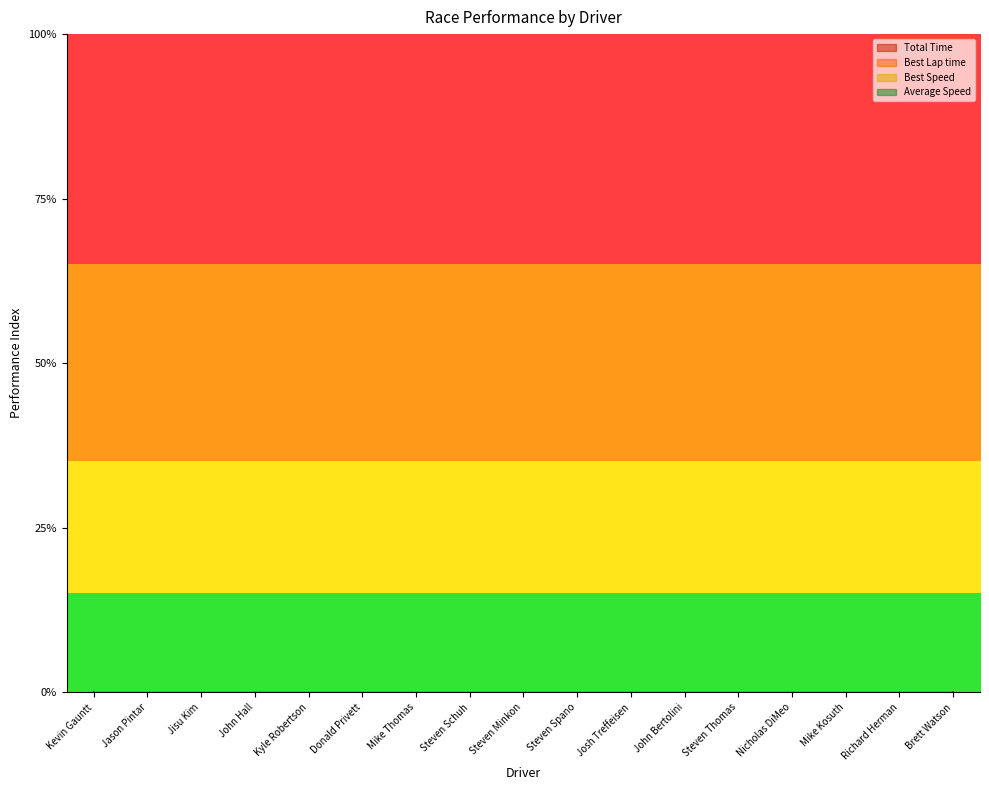

Which series has the widest spread of values?

Total Time